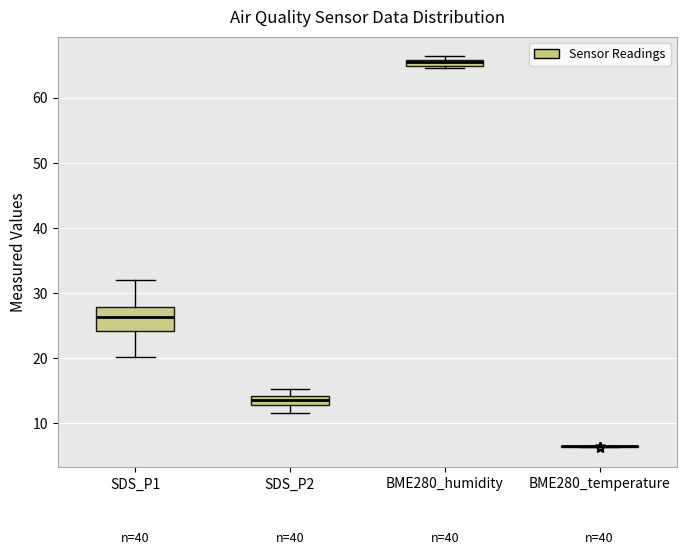

Which box is the tallest, from its lower edge to its upper edge?

SDS_P1